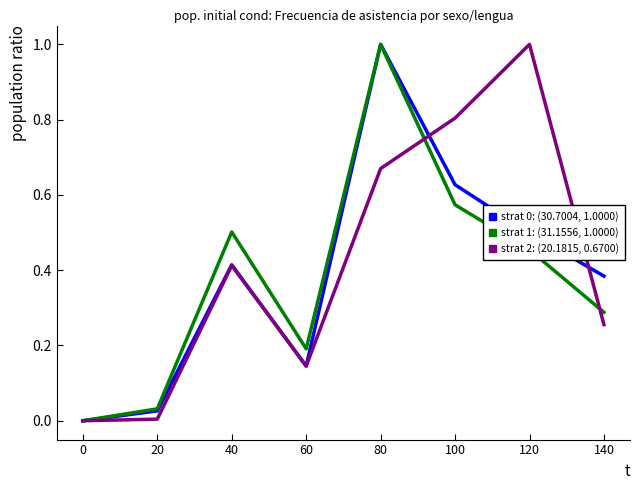

What is the maximum value shown in the chart?

1.0